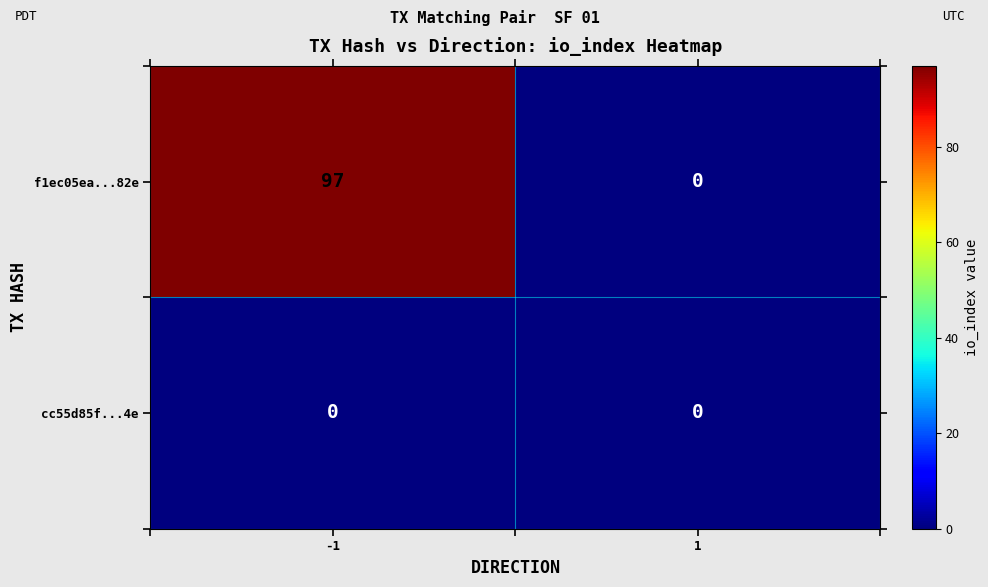

What is the maximum value shown in the chart?

97